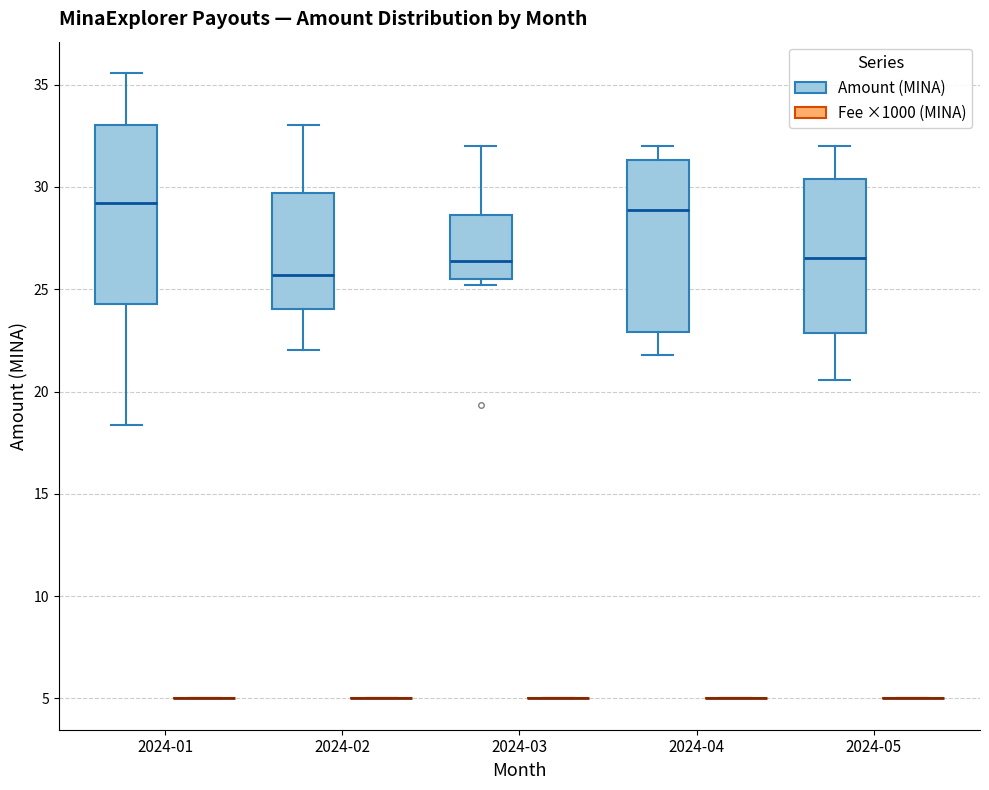

Where does the median line of the box for 2024-05 (Amount (MINA)) sit on the y-axis? The values are not printed on the chart, so give them approximately, as read against the axis.

26.5